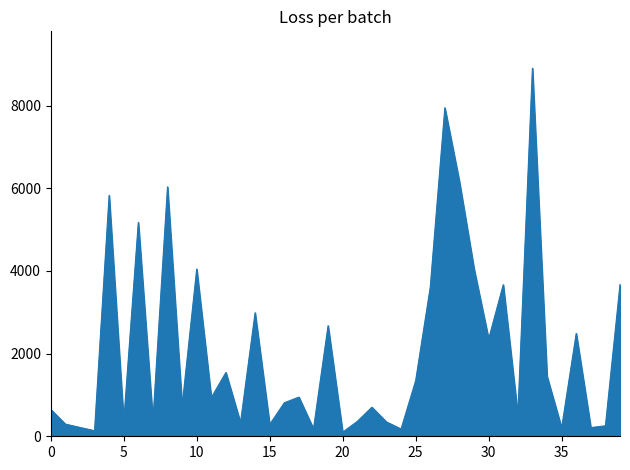

What is the maximum value shown in the chart?

8903.7